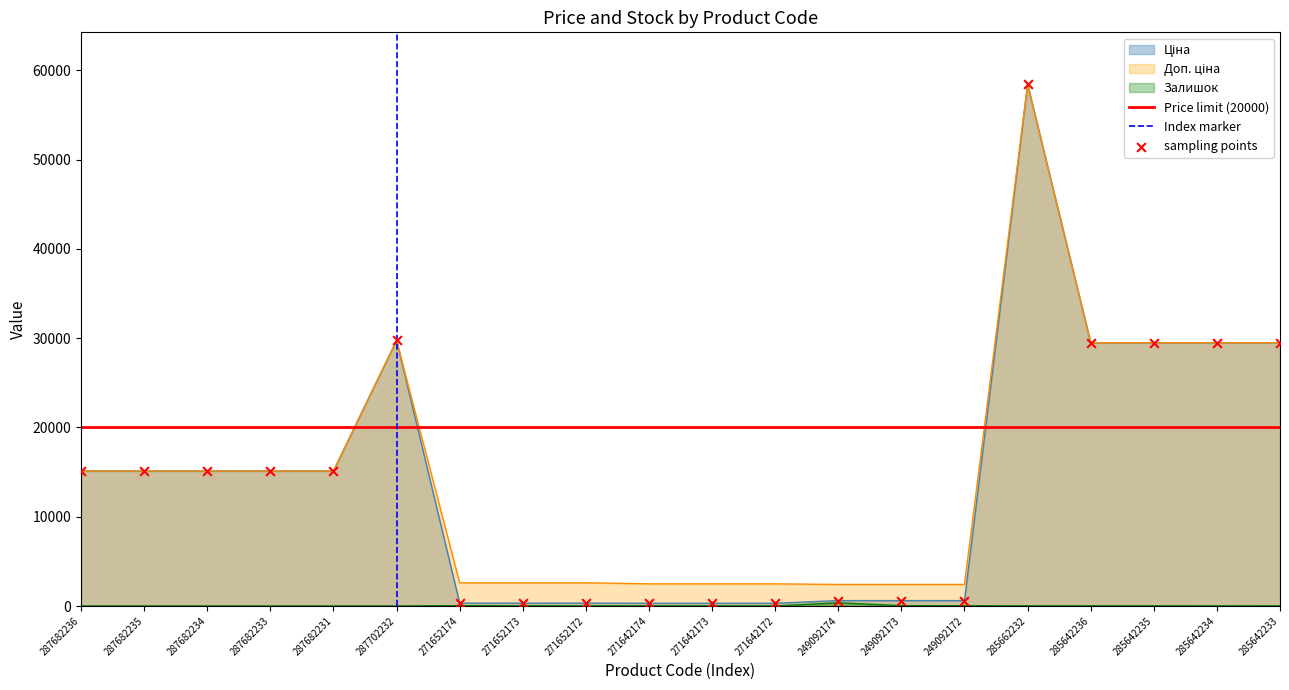

Which series contains the lowest Y value?

Залишок